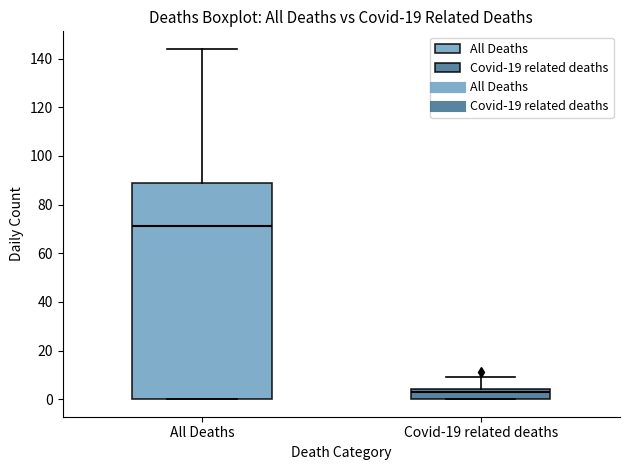

Where does the upper whisker of the box for Covid-19 related deaths end on the y-axis? The values are not printed on the chart, so give them approximately, as read against the axis.

10